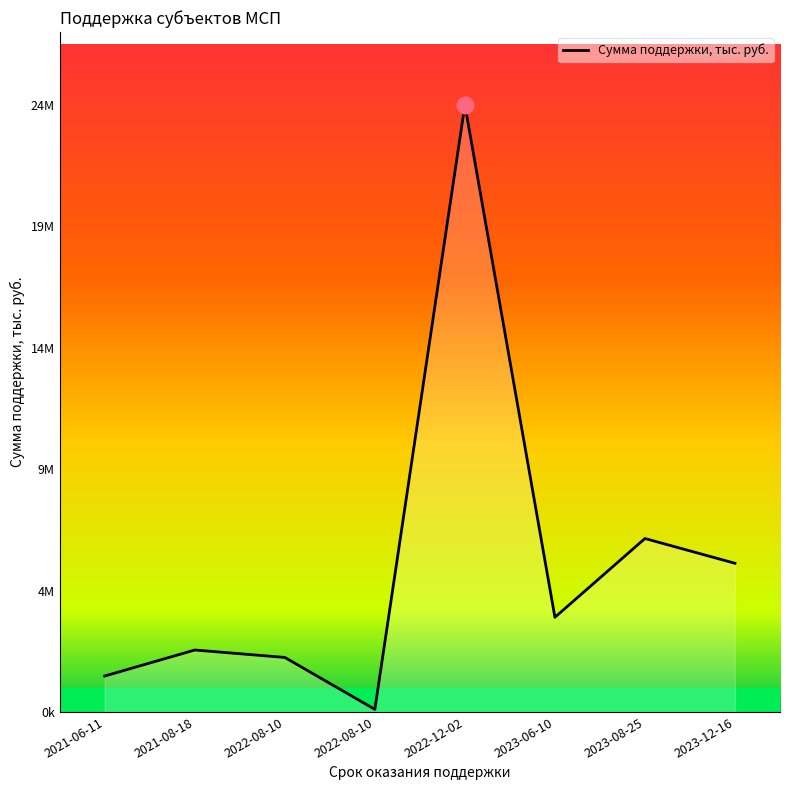

What is the label of the 8th point from the left?

2023-12-16